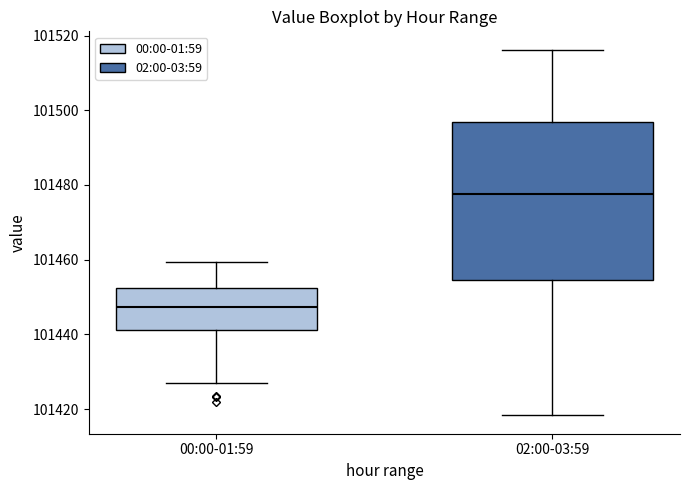

Which box is the tallest, from its lower edge to its upper edge?

02:00-03:59